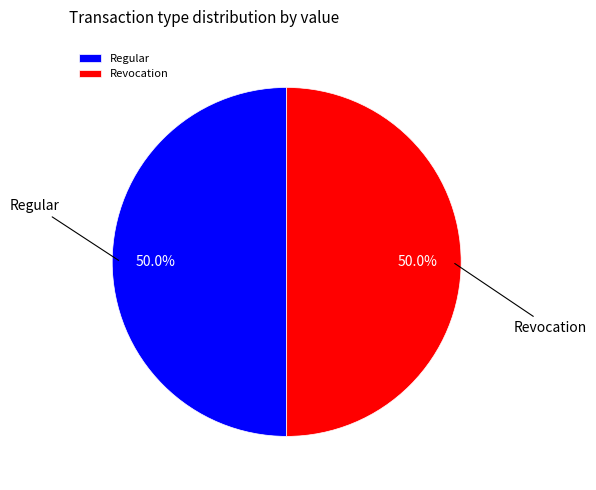

To the nearest percent, what percentage of the pie is Regular?

50%